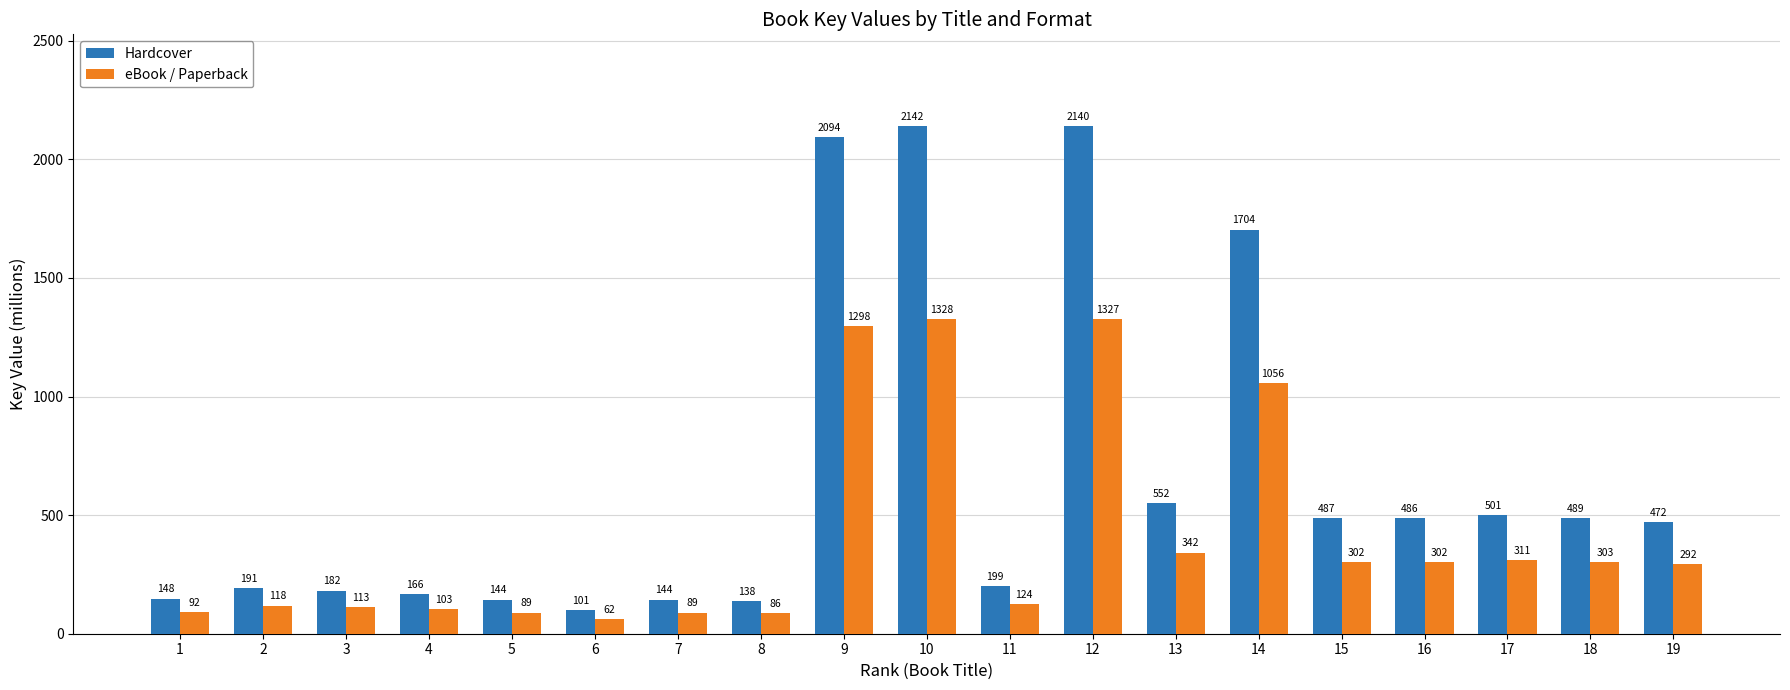

Which label corresponds to the largest value in the chart?

10